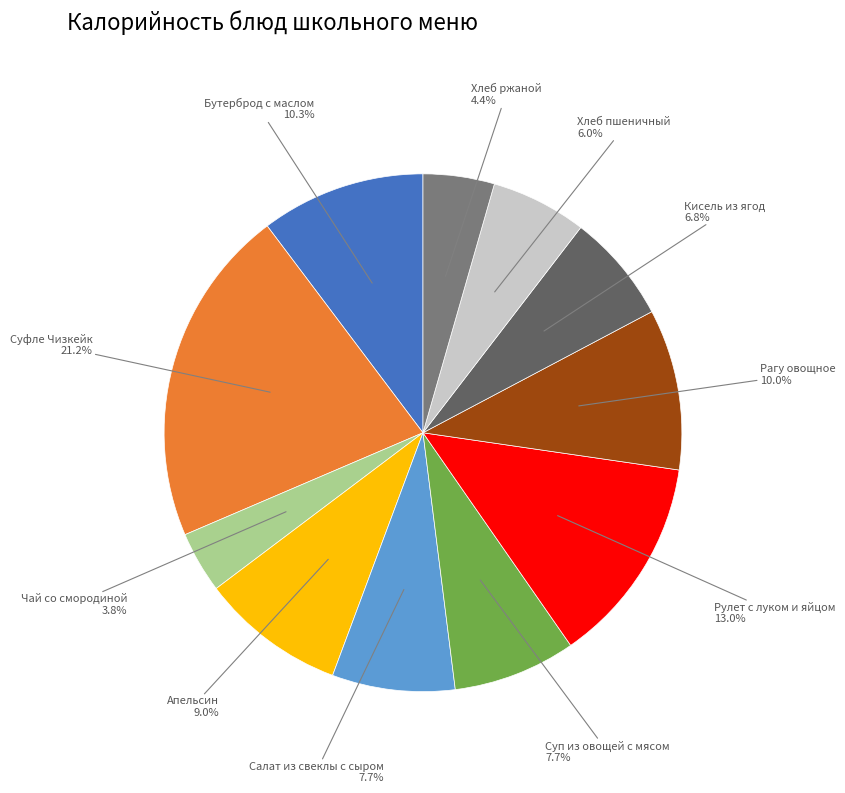

Is there any slice that represents more than half of the pie?

No